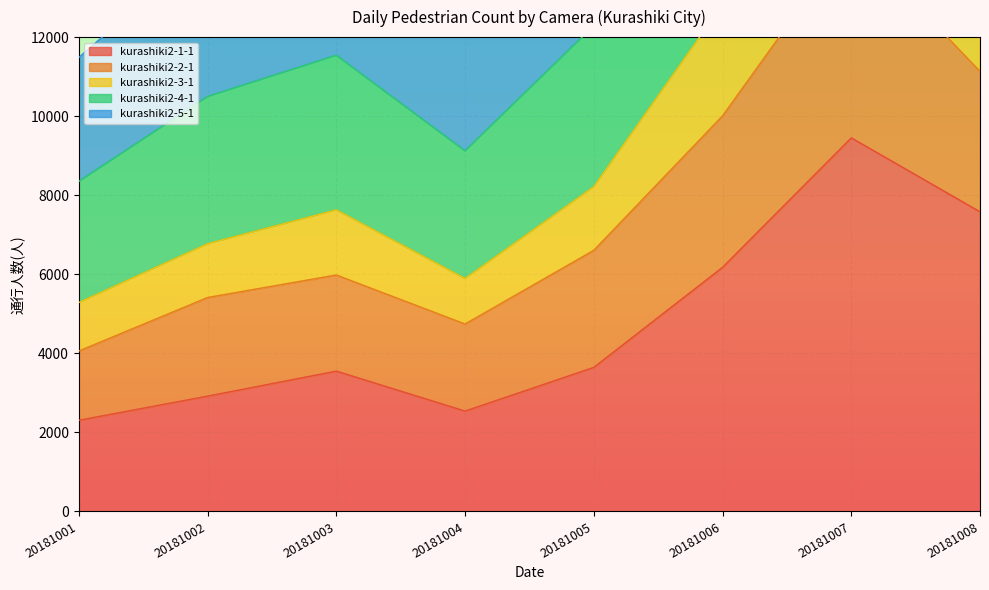

Does the chart display data point markers on the line(s)?

No